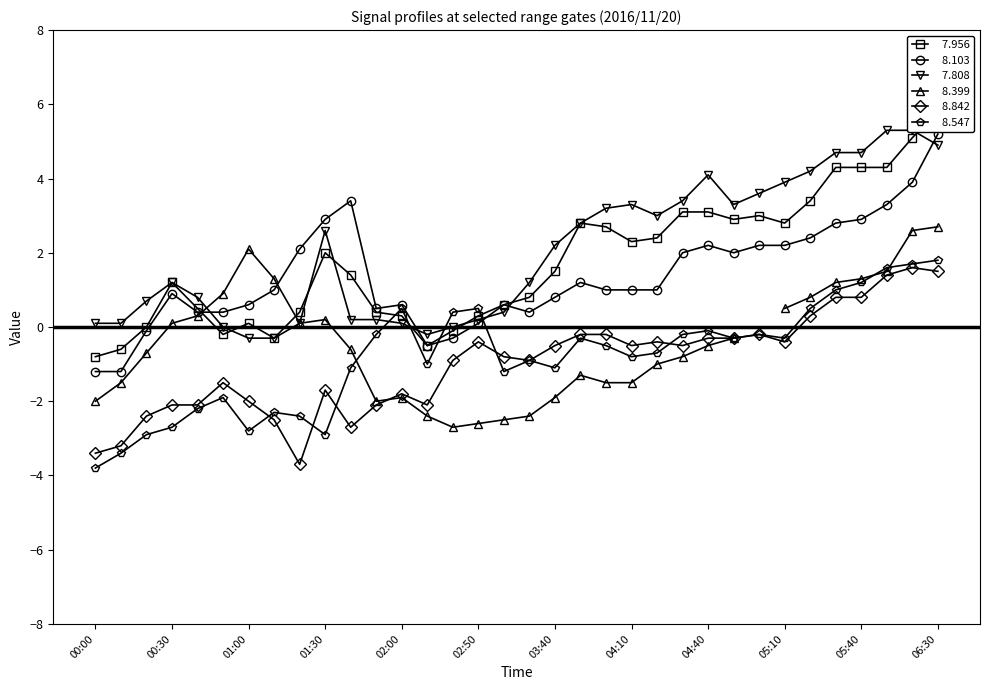

How many data points does each series have?

34